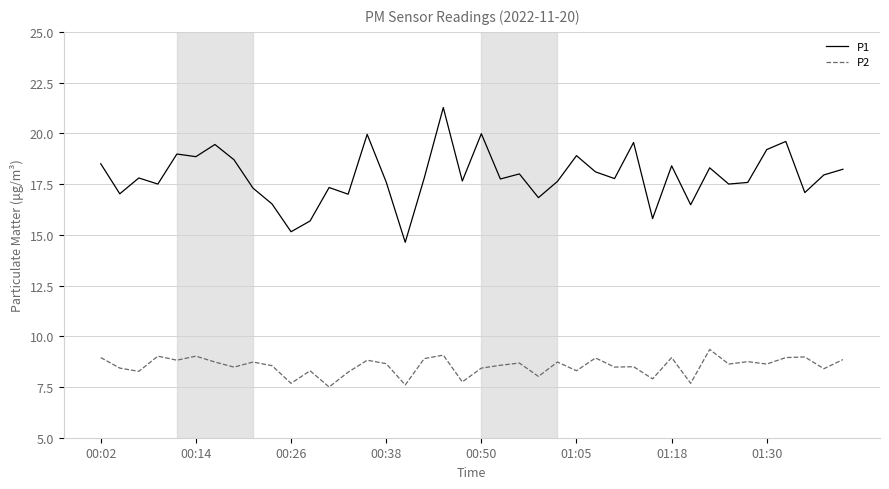

List the series in order of their overall mean, highest first.

P1, P2